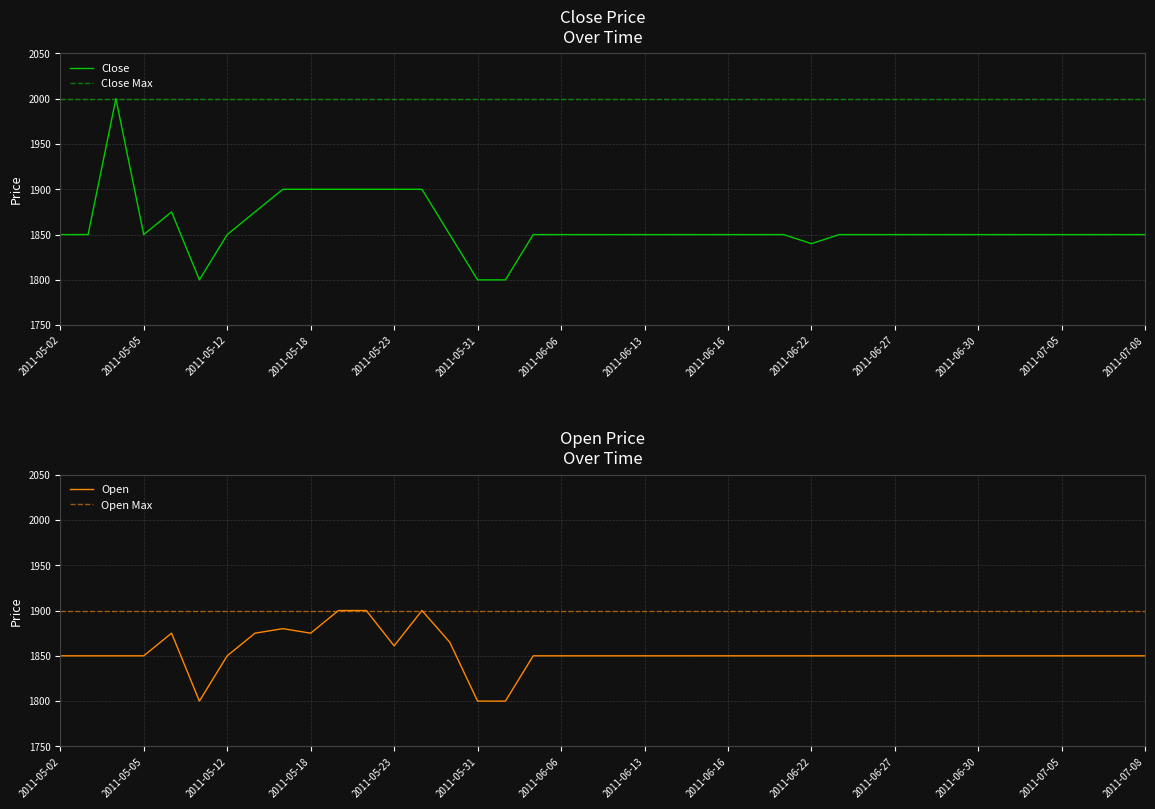

Is it true that Close Max equals 2000 at 32?

True